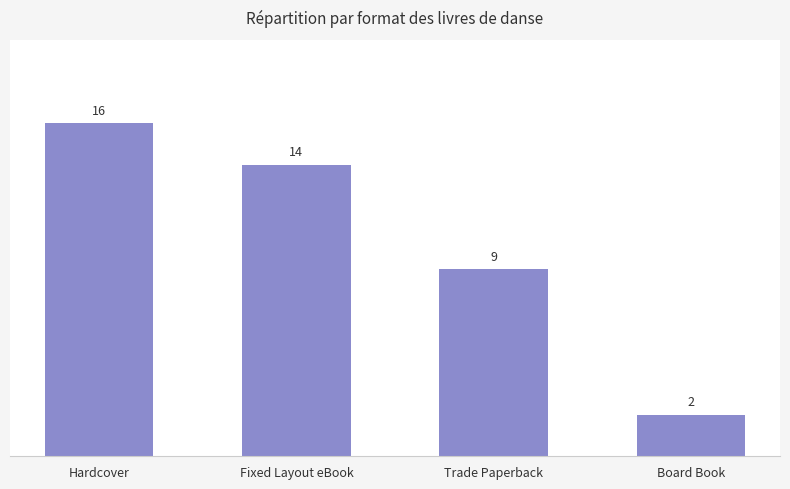

Is it true that the value at Fixed Layout eBook is 14?

True